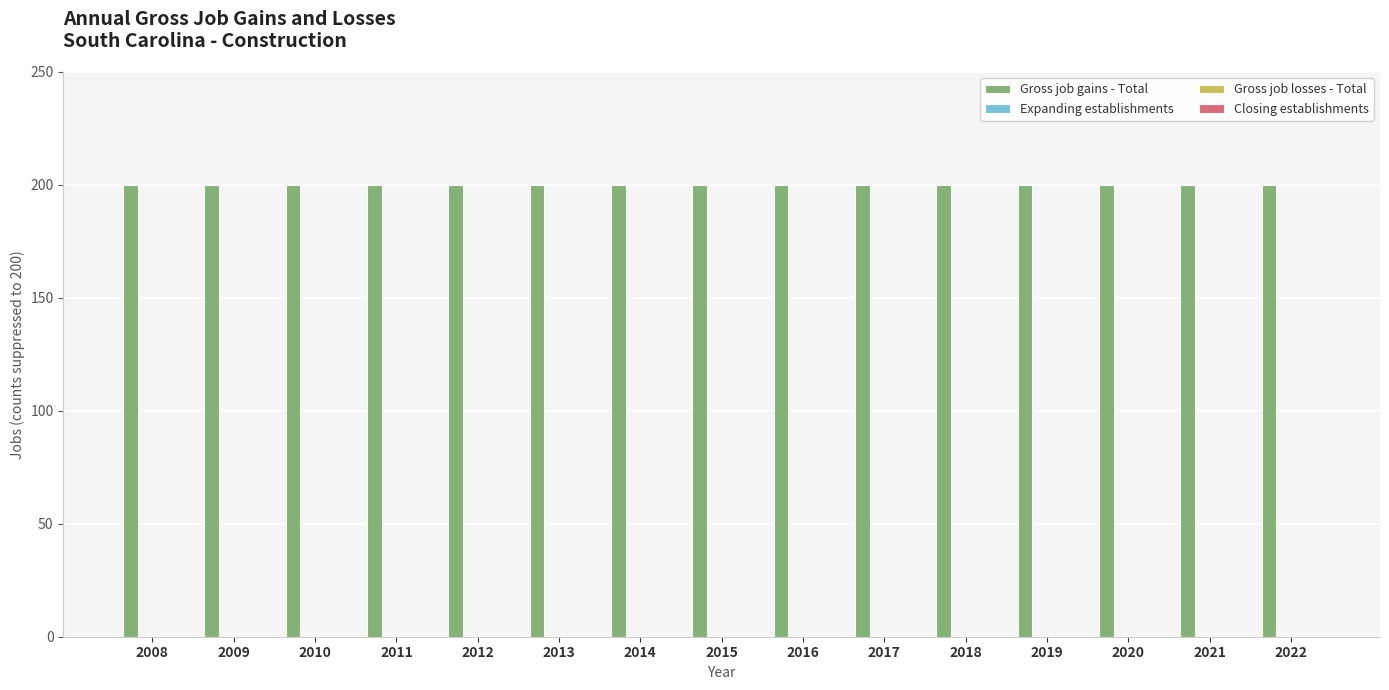

Reading left to right, what are all the values shown in this chart?

Gross job gains - Total: 200	200	200	200	200	200	200	200	200	200	200	200	200	200	200
Expanding establishments: 0	0	0	0	0	0	0	0	0	0	0	0	0	0	0
Gross job losses - Total: 0	0	0	0	0	0	0	0	0	0	0	0	0	0	0
Closing establishments: 0	0	0	0	0	0	0	0	0	0	0	0	0	0	0